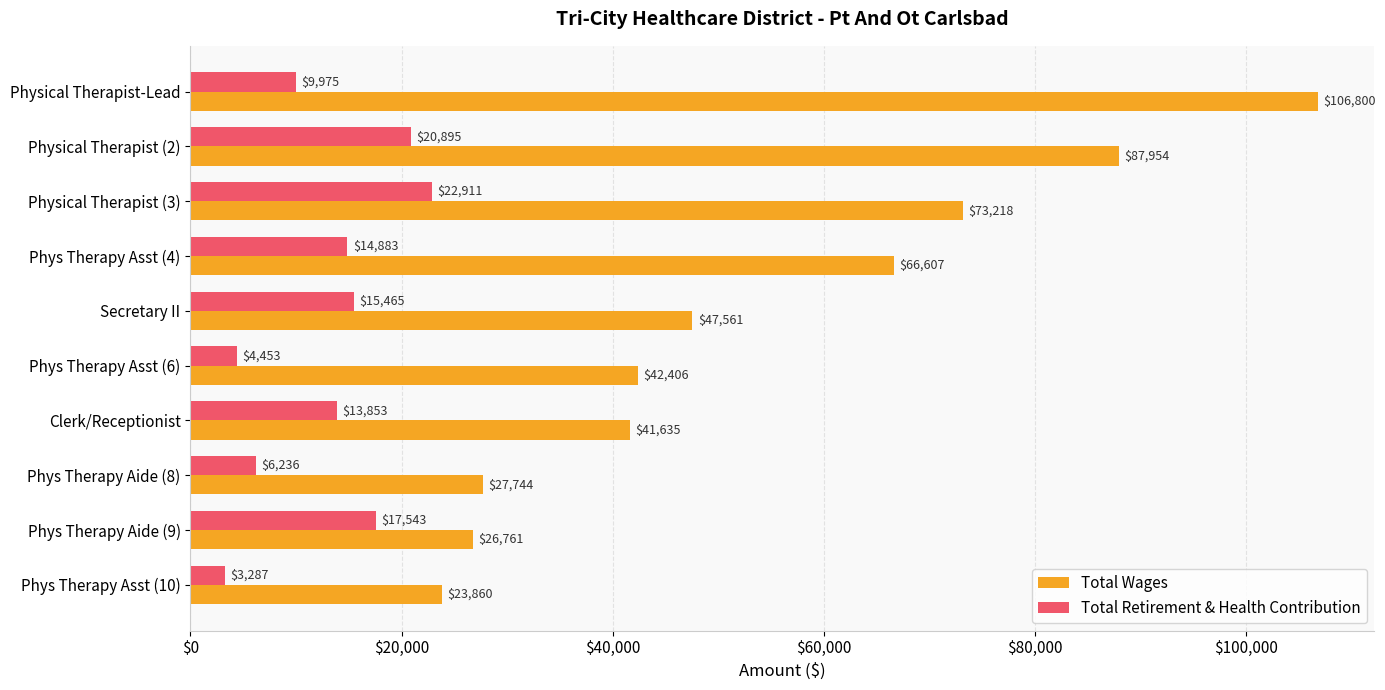

At which label does Total Retirement & Health Contribution reach its peak?

Physical Therapist (3)